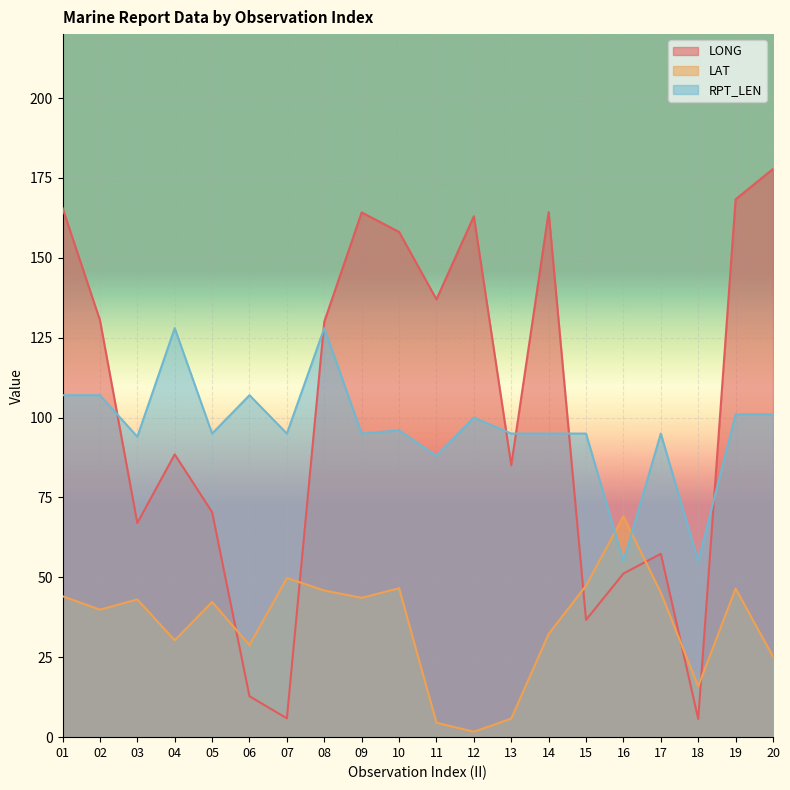

What is the lowest value of the LONG series?

5.7